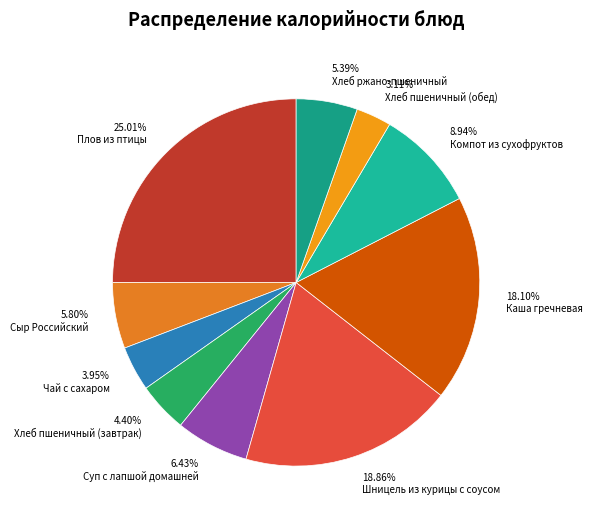

Is there any slice that represents more than half of the pie?

No